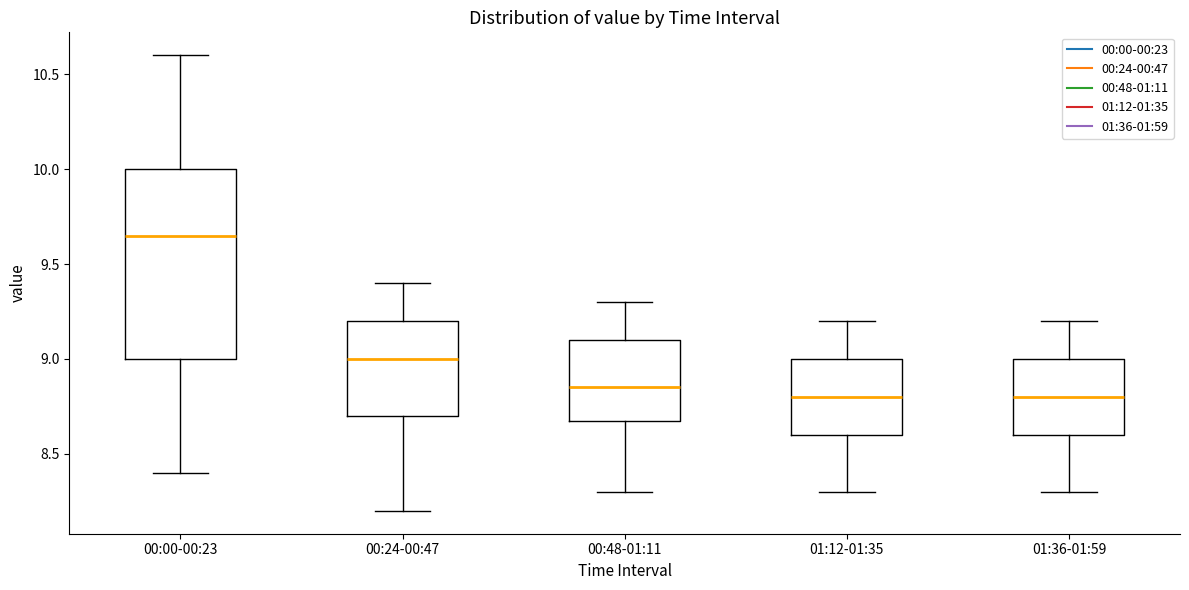

Which box has the highest median line?

00:00-00:23